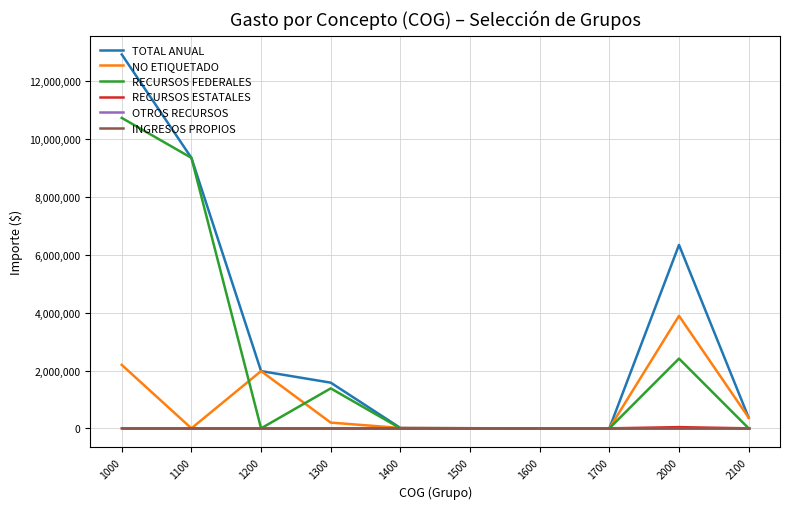

True or false: TOTAL ANUAL has more than 0 interior local peaks.

True